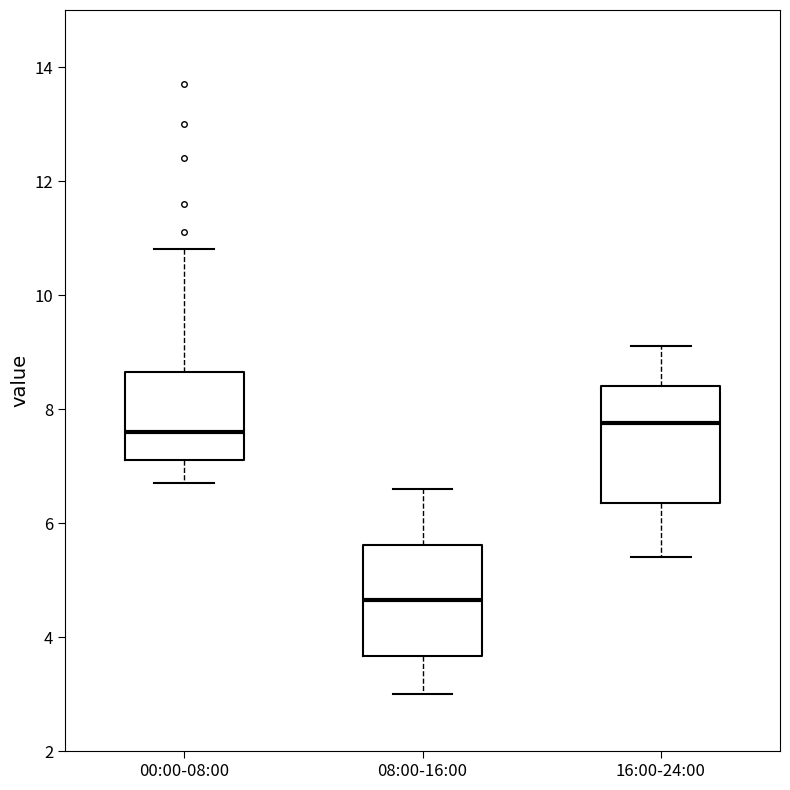

Where does the median line of the box for 08:00-16:00 sit on the y-axis? The values are not printed on the chart, so give them approximately, as read against the axis.

4.6